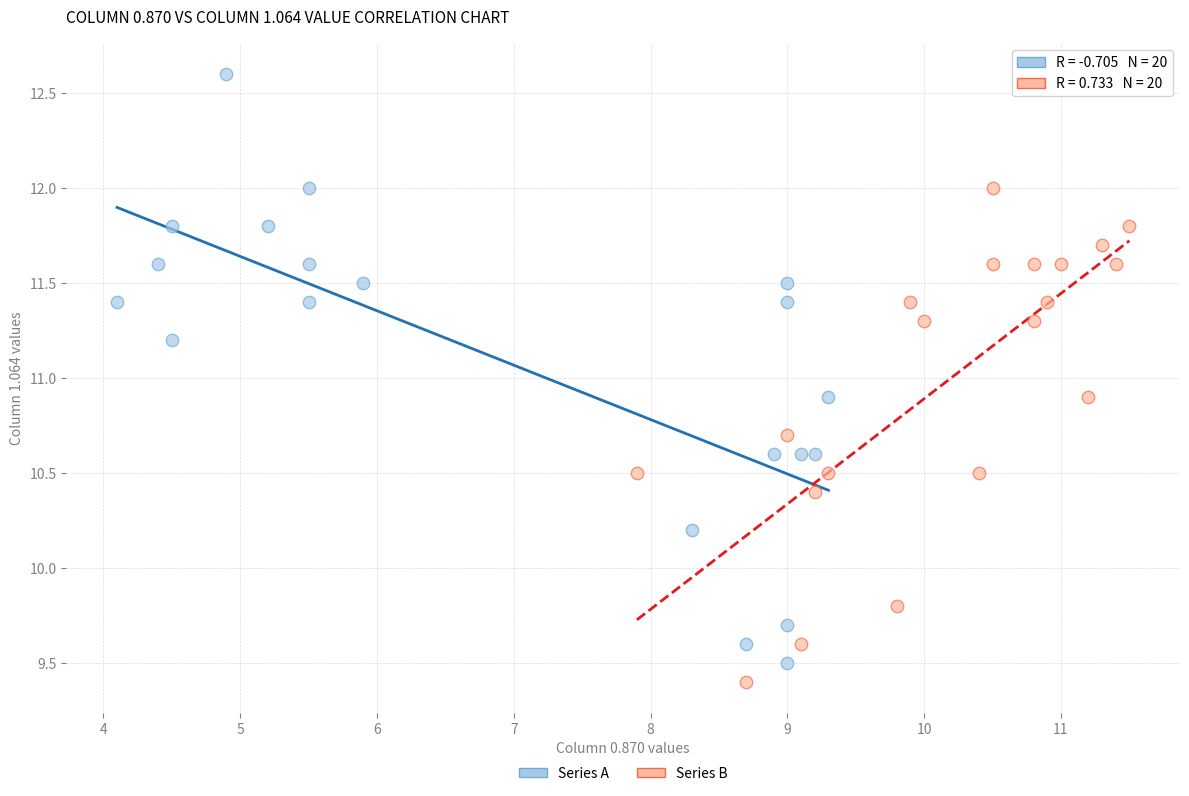

Which series has the widest spread of Y values?

Series A